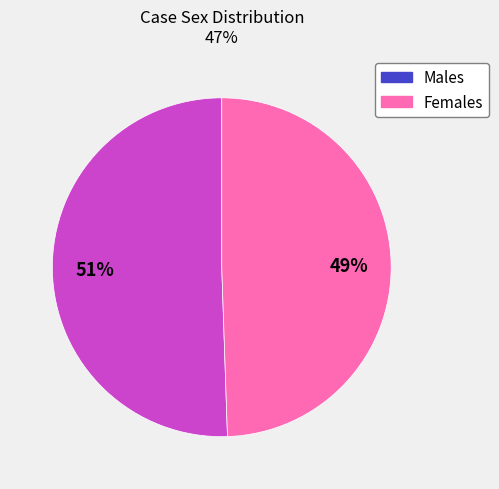

Is there any slice that represents more than half of the pie?

Yes